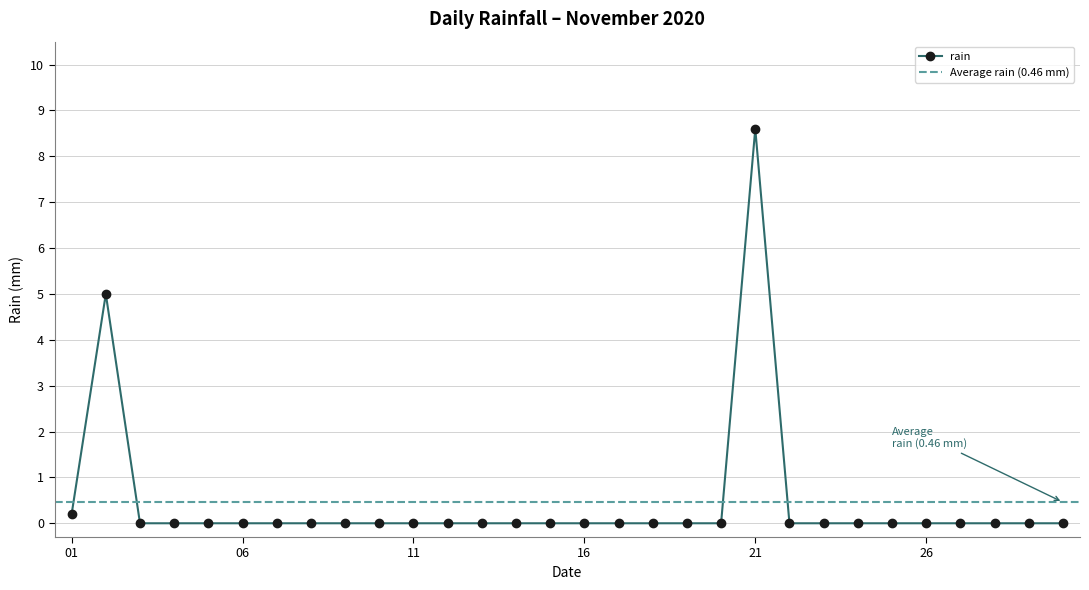

The rain series shows 11.4 at 21. True or false?

False